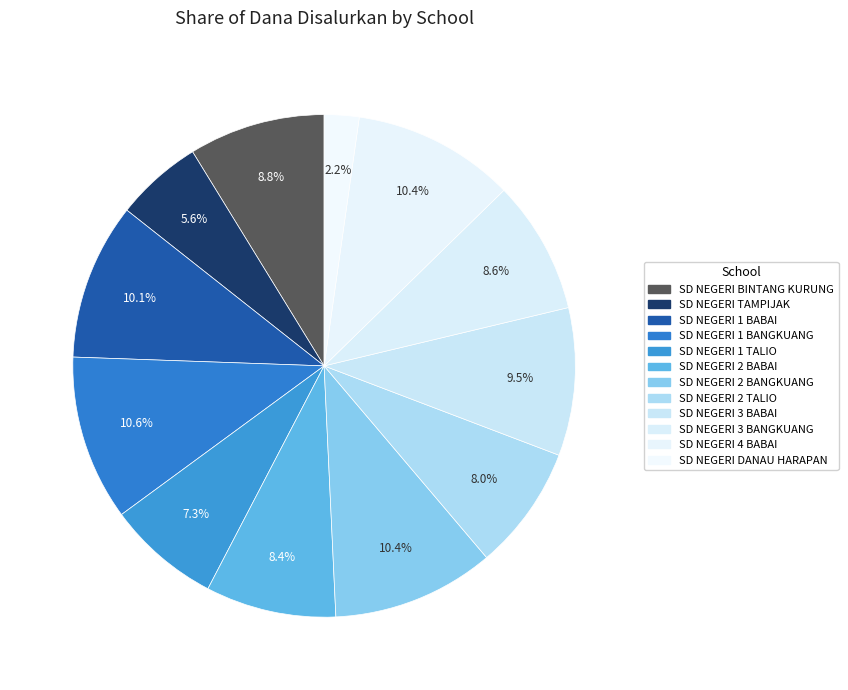

What is the change in value from SD NEGERI 2 BABAI to SD NEGERI DANAU HARAPAN?

-7425000